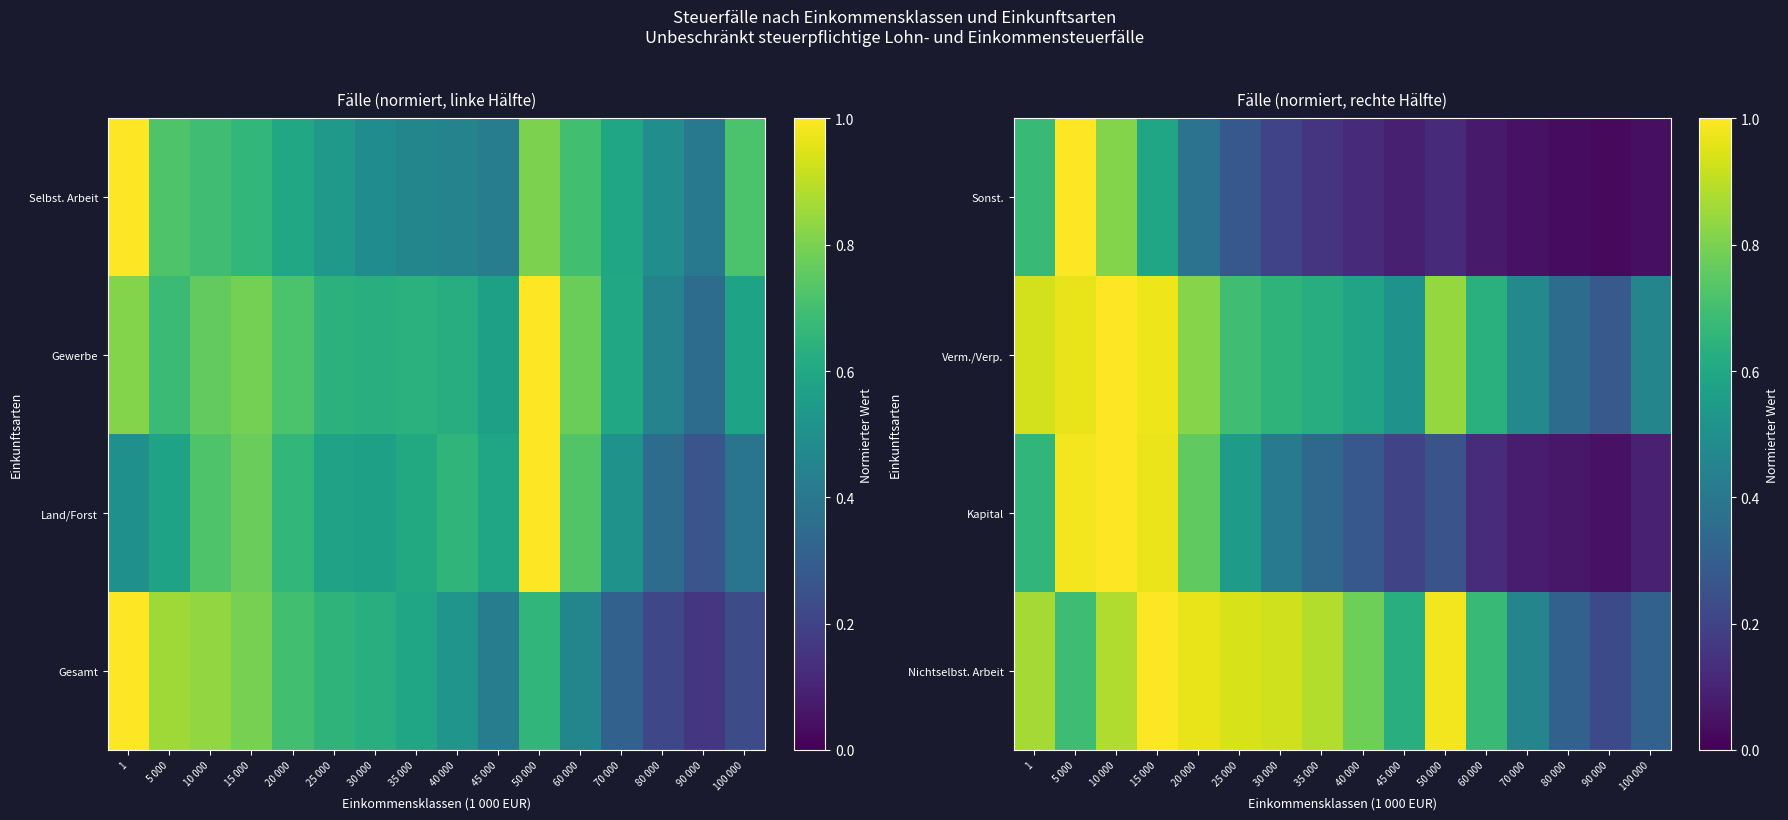

At how many categories does at least one series exceed 0?

16